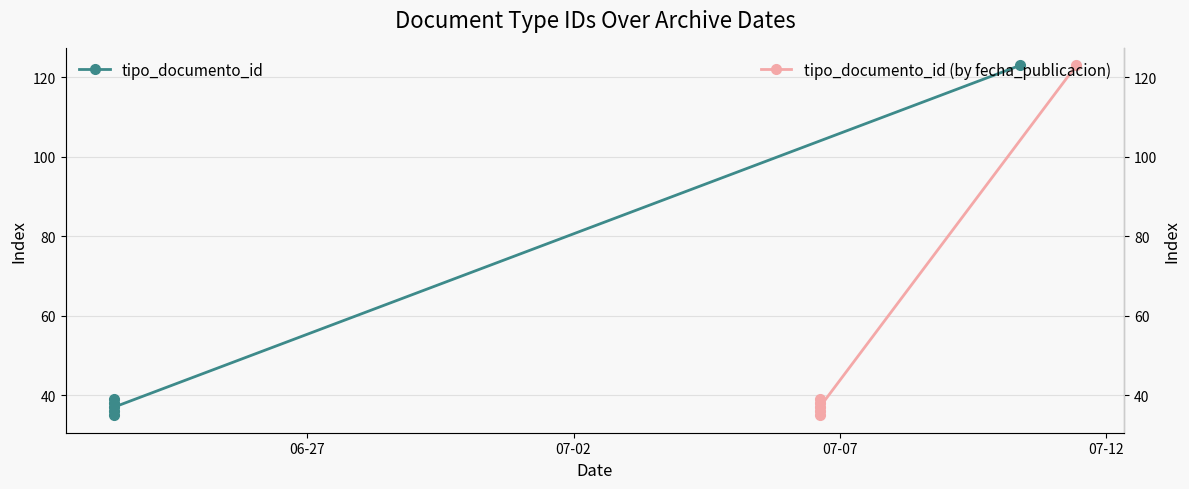

Does the chart display data point markers on the line(s)?

Yes